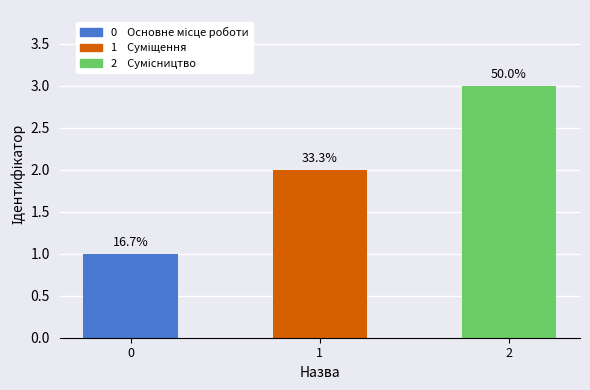

How many bars are there in total?

3